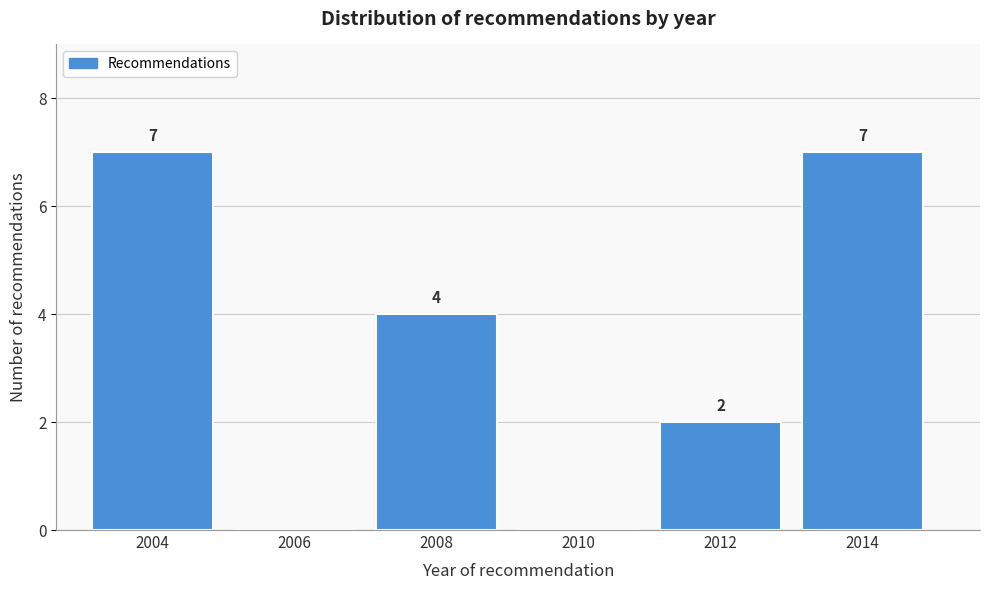

Reading left to right, extract all data points from this chart.

2004=7	2006=0	2008=4	2010=0	2012=2	2014=7